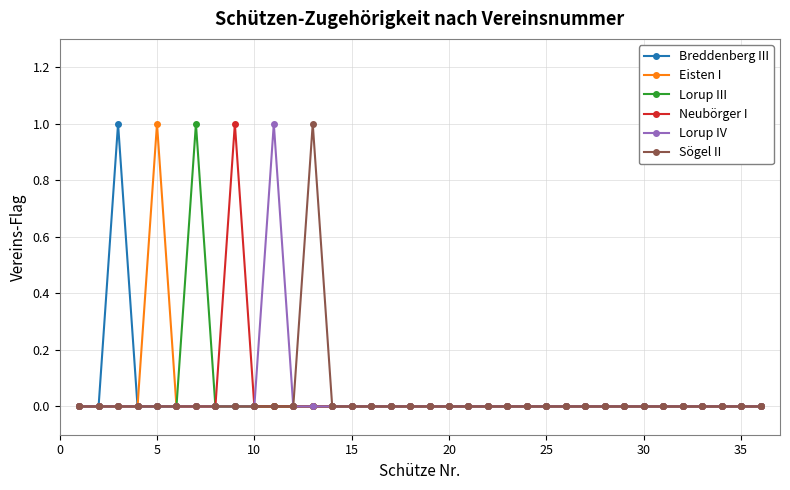

Reading left to right, what are all the values shown in this chart?

Breddenberg III: 0	0	1	0	0	0	0	0	0	0	0	0	0	0	0	0	0	0	0	0	0	0	0	0	0	0	0	0	0	0	0	0	0	0	0	0
Eisten I: 0	0	0	0	1	0	0	0	0	0	0	0	0	0	0	0	0	0	0	0	0	0	0	0	0	0	0	0	0	0	0	0	0	0	0	0
Lorup III: 0	0	0	0	0	0	1	0	0	0	0	0	0	0	0	0	0	0	0	0	0	0	0	0	0	0	0	0	0	0	0	0	0	0	0	0
Neubörger I: 0	0	0	0	0	0	0	0	1	0	0	0	0	0	0	0	0	0	0	0	0	0	0	0	0	0	0	0	0	0	0	0	0	0	0	0
Lorup IV: 0	0	0	0	0	0	0	0	0	0	1	0	0	0	0	0	0	0	0	0	0	0	0	0	0	0	0	0	0	0	0	0	0	0	0	0
Sögel II: 0	0	0	0	0	0	0	0	0	0	0	0	1	0	0	0	0	0	0	0	0	0	0	0	0	0	0	0	0	0	0	0	0	0	0	0